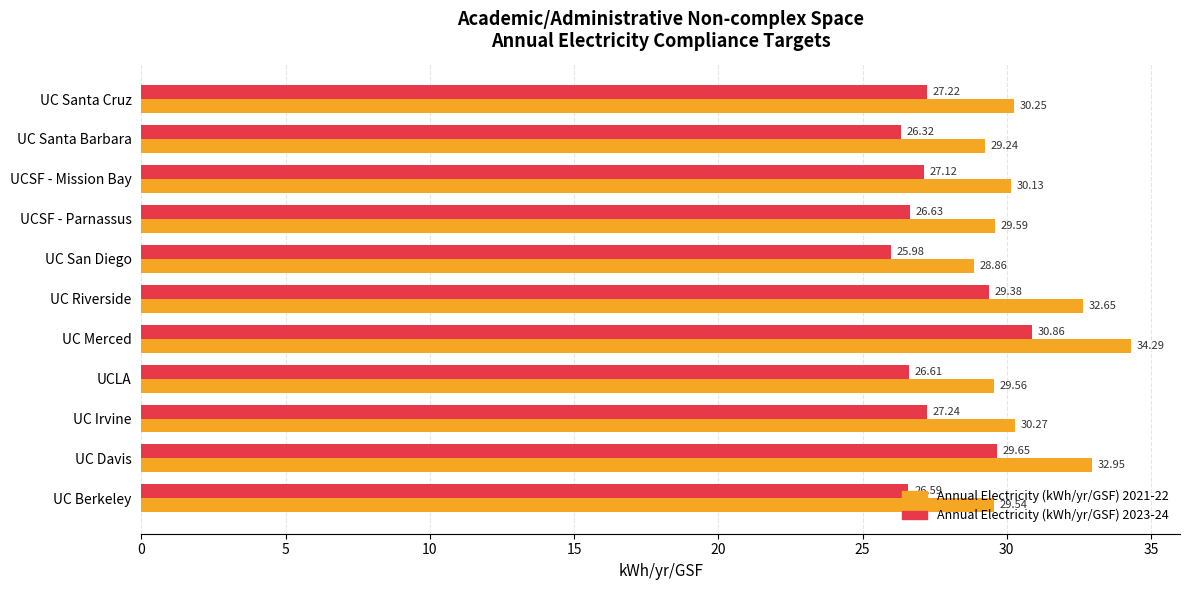

At which category does the chart reach its peak across all series?

UC Merced